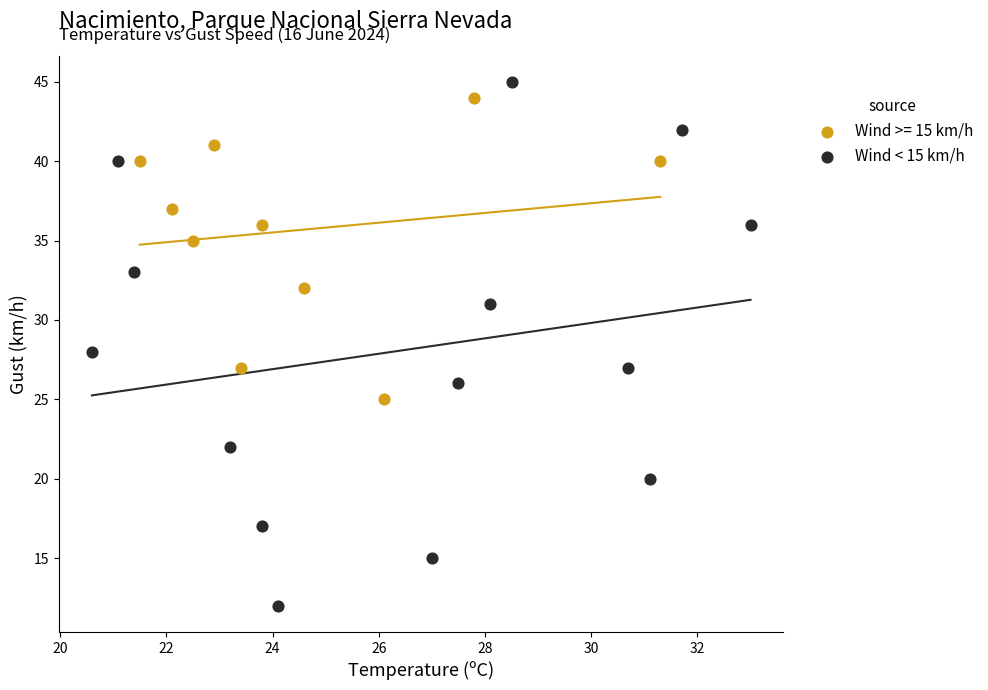

Which series has the widest spread of Y values?

Wind < 15 km/h